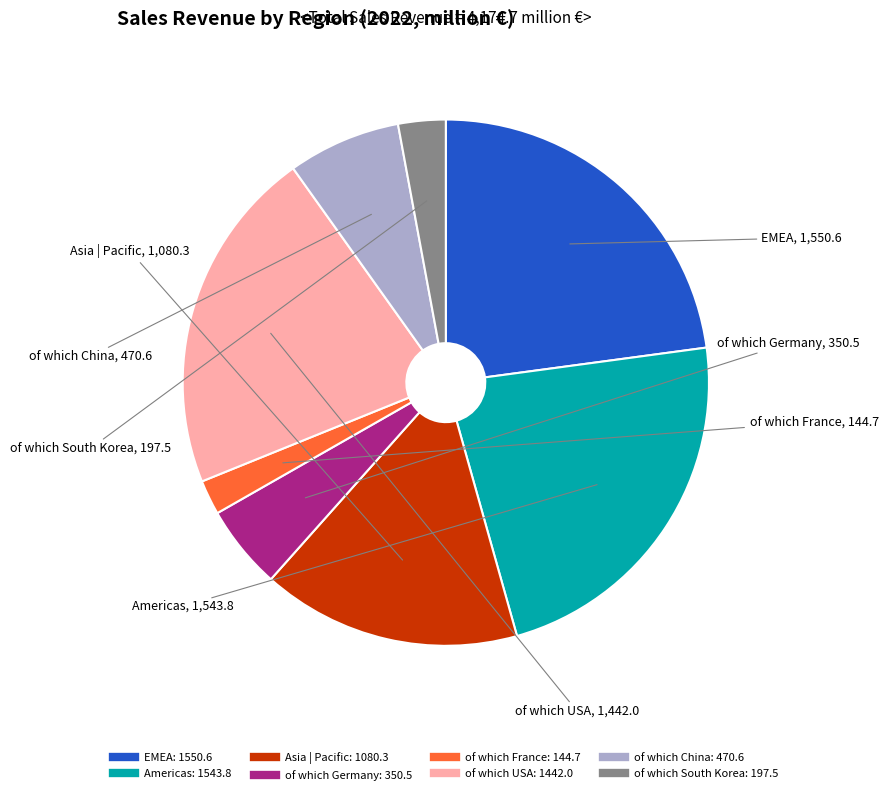

Count the number of slices in the pie.

8